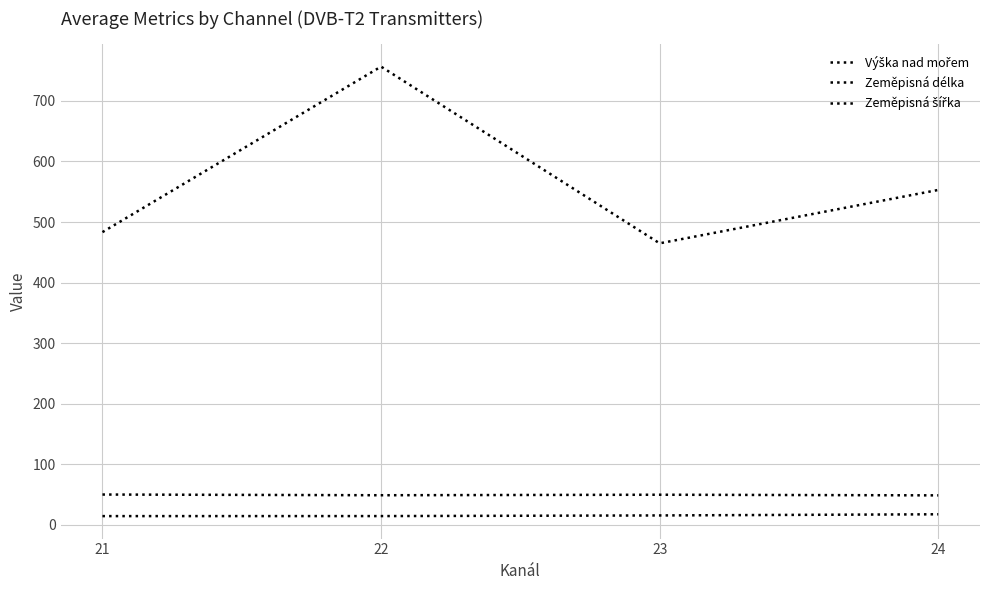

Between 21 and 23, which series saw the biggest shift?

Výška nad mořem